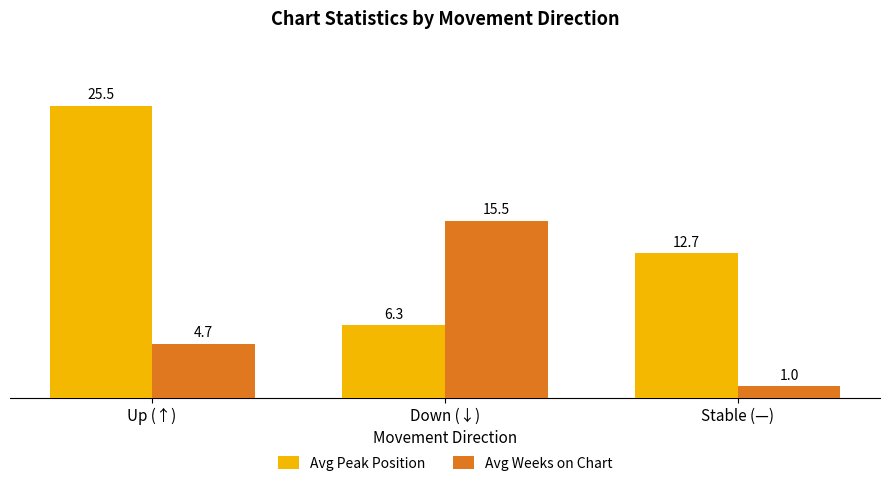

Reading right to left, transcribe all the data shown in this chart.

Avg Peak Position: Stable (—)=12.7	Down (↓)=6.3	Up (↑)=25.5
Avg Weeks on Chart: Stable (—)=1.0	Down (↓)=15.5	Up (↑)=4.7